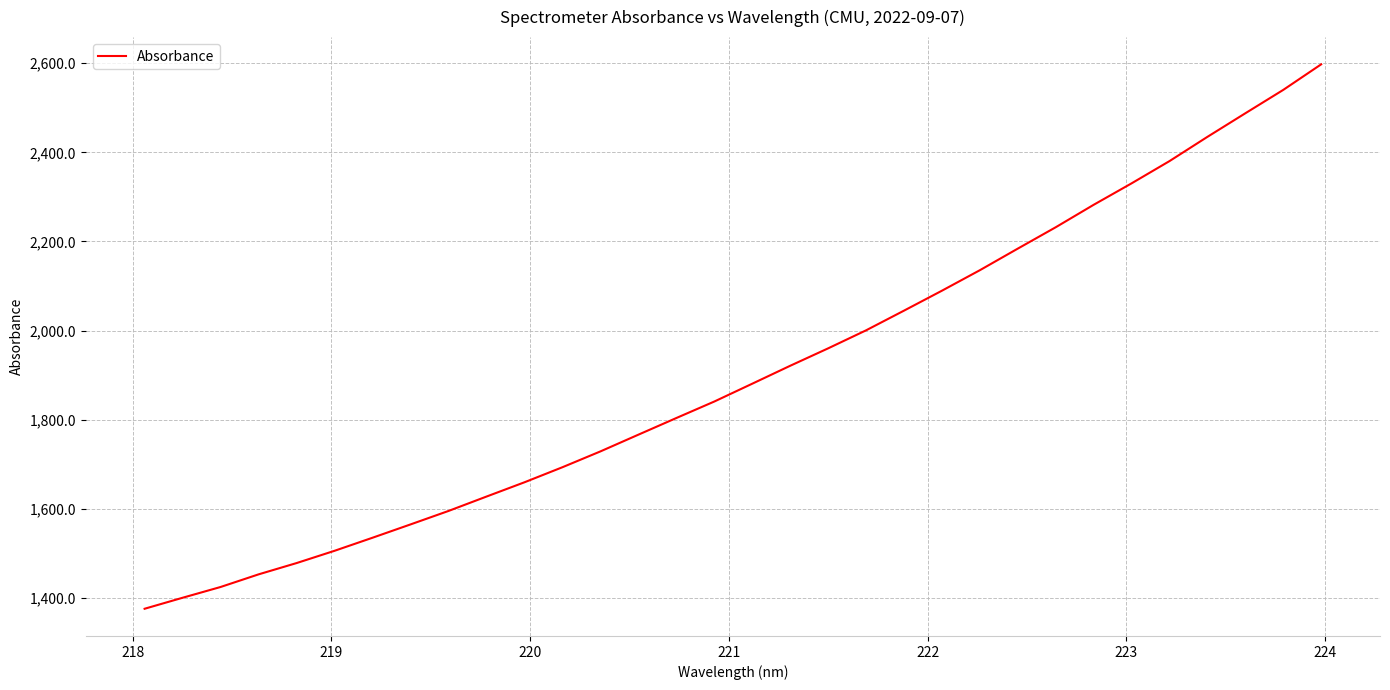

What is the minimum value shown in the chart?

1375.5